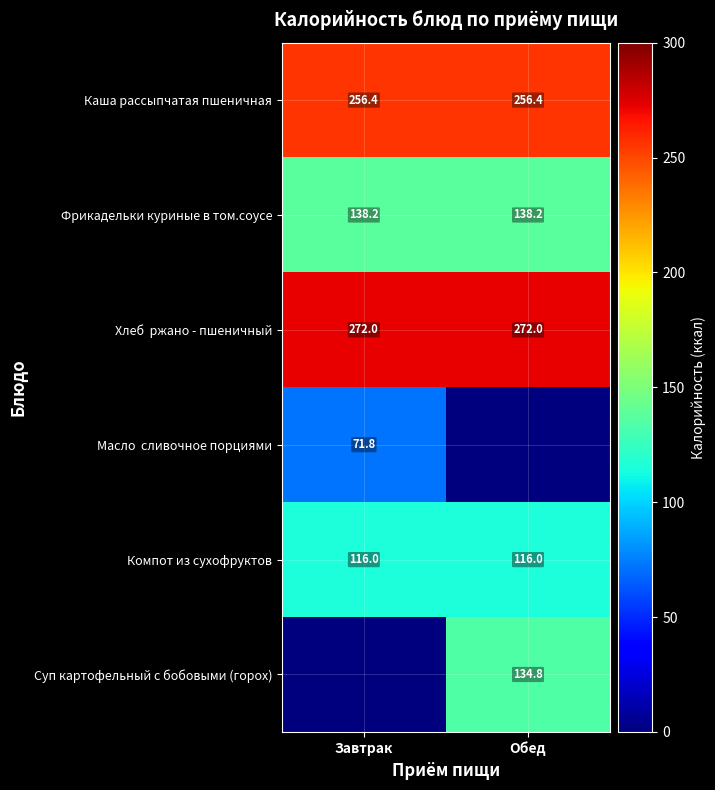

At which category is the sum across all series the highest?

Обед